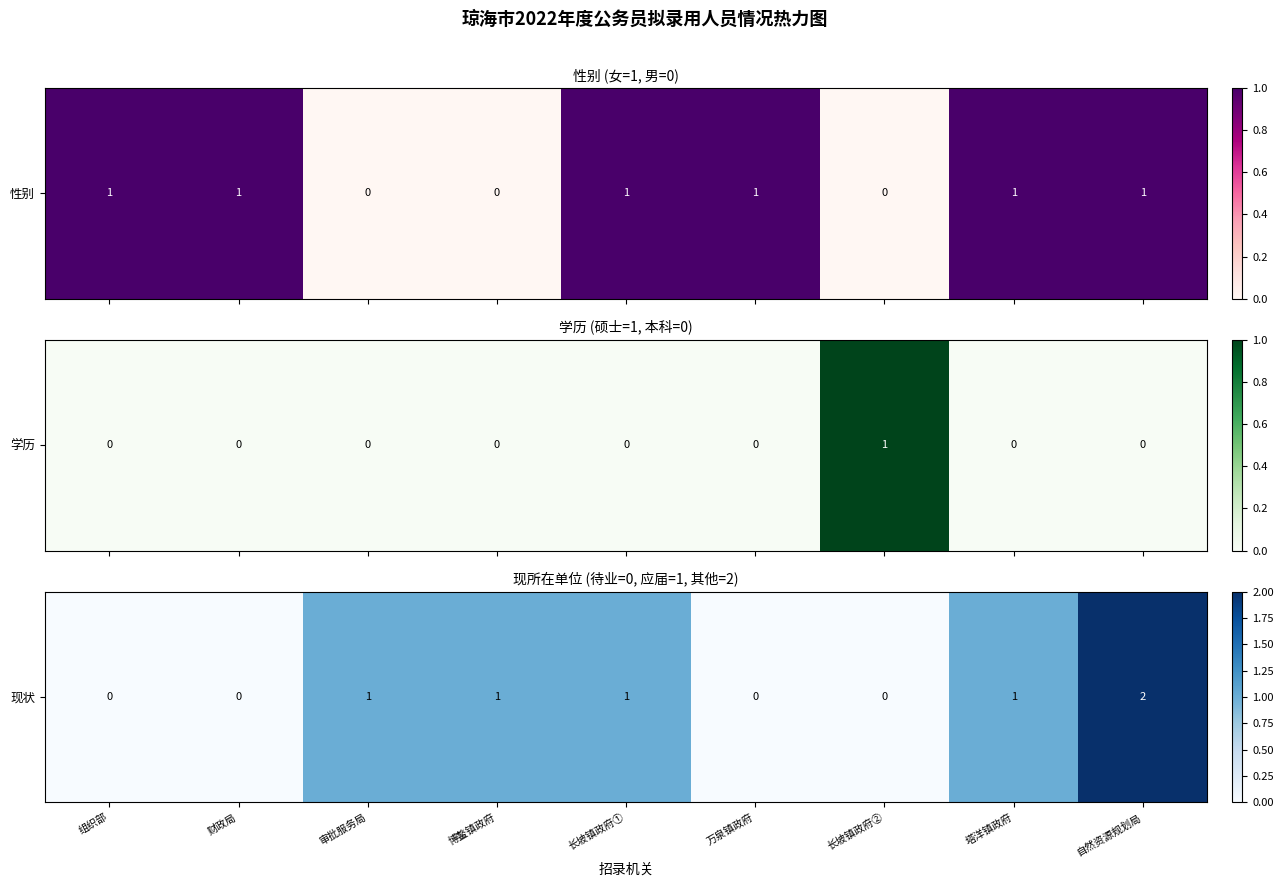

Rank the categories by value from highest to lowest.

自然资源规划局, 审批服务局, 博鳌镇政府, 长坡镇政府①, 塔洋镇政府, 组织部, 财政局, 万泉镇政府, 长坡镇政府②